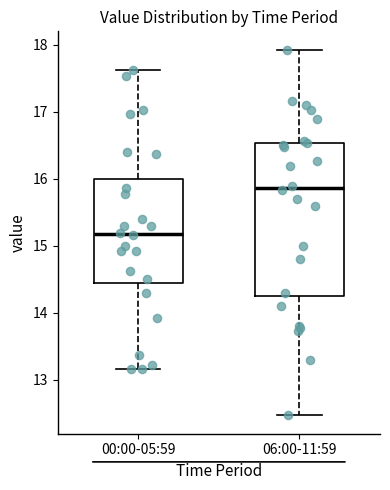

Which box has the lowest median line?

00:00-05:59